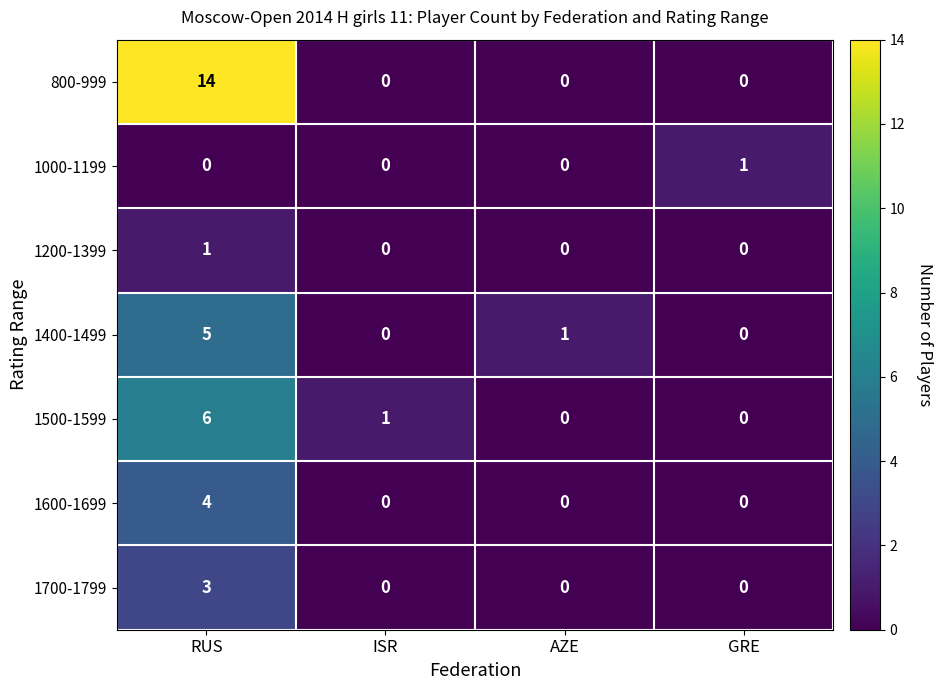

Reading left to right, list all the values displayed in this chart.

800-999: RUS=14	ISR=0	AZE=0	GRE=0
1000-1199: RUS=0	ISR=0	AZE=0	GRE=1
1200-1399: RUS=1	ISR=0	AZE=0	GRE=0
1400-1499: RUS=5	ISR=0	AZE=1	GRE=0
1500-1599: RUS=6	ISR=1	AZE=0	GRE=0
1600-1699: RUS=4	ISR=0	AZE=0	GRE=0
1700-1799: RUS=3	ISR=0	AZE=0	GRE=0